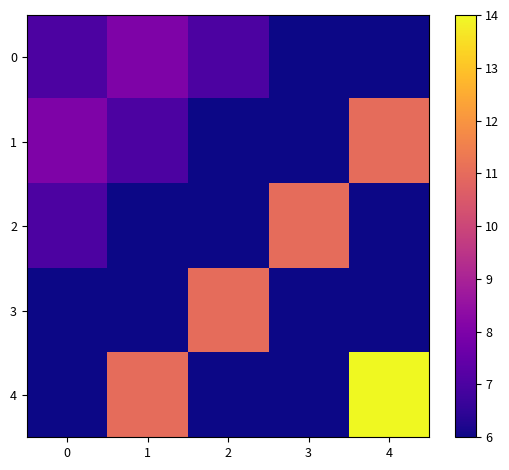

What is the spread (max minus min) of values at 4?

8